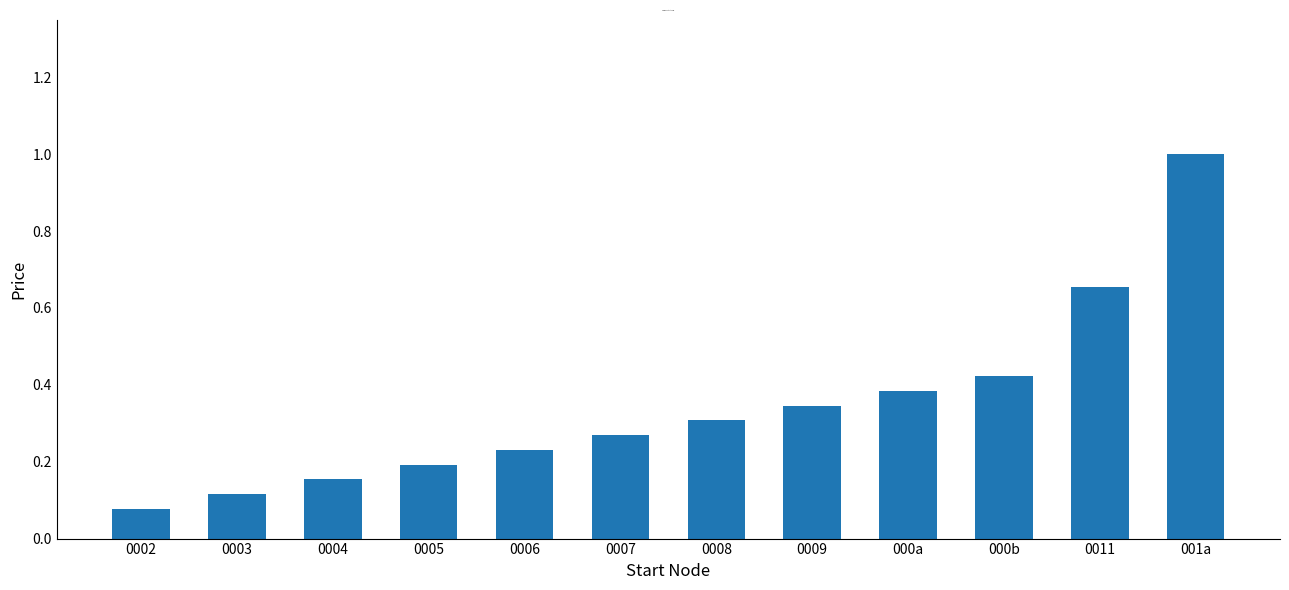

What is the change in value from 0008 to 000b?

+0.1